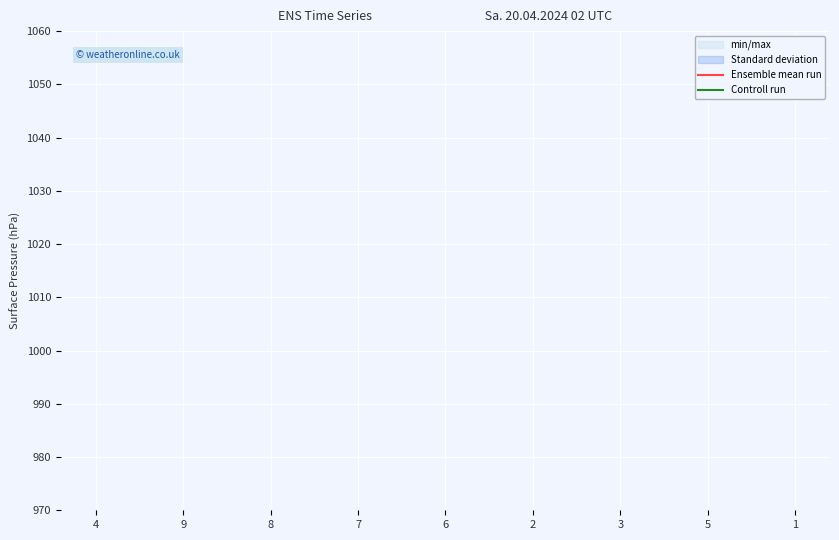

The Controll run series shows 9 at 4. True or false?

False